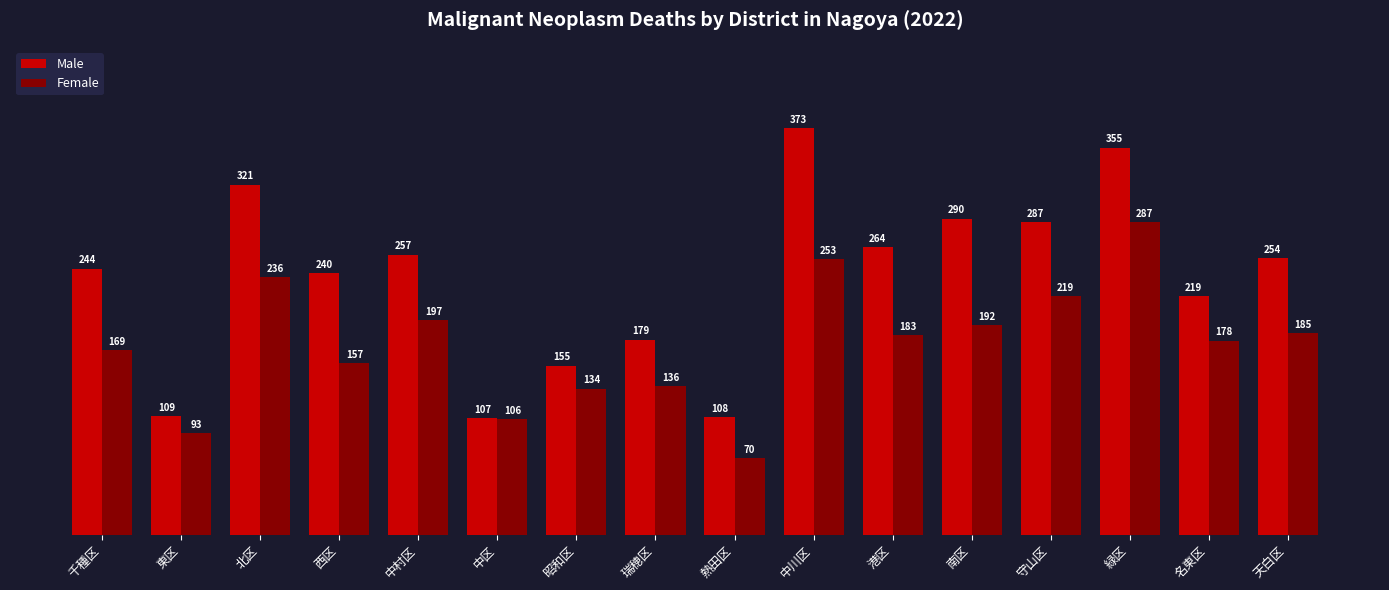

True or false: Male has a value of 373 at 中川区.

True